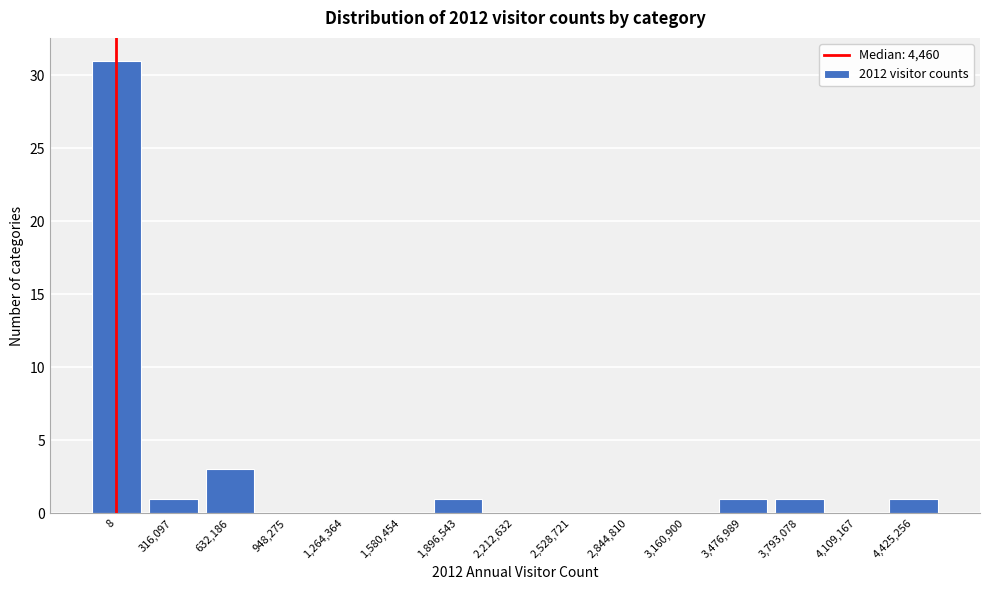

Reading left to right, what are all the values shown in this chart?

8=31	316,097=1	632,186=3	948,275=0	1,264,364=0	1,580,454=0	1,896,543=1	2,212,632=0	2,528,721=0	2,844,810=0	3,160,900=0	3,476,989=1	3,793,078=1	4,109,167=0	4,425,256=1